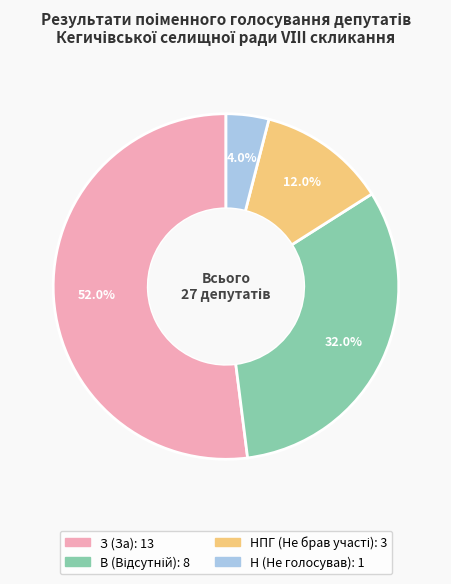

Is there a majority slice in this chart?

Yes